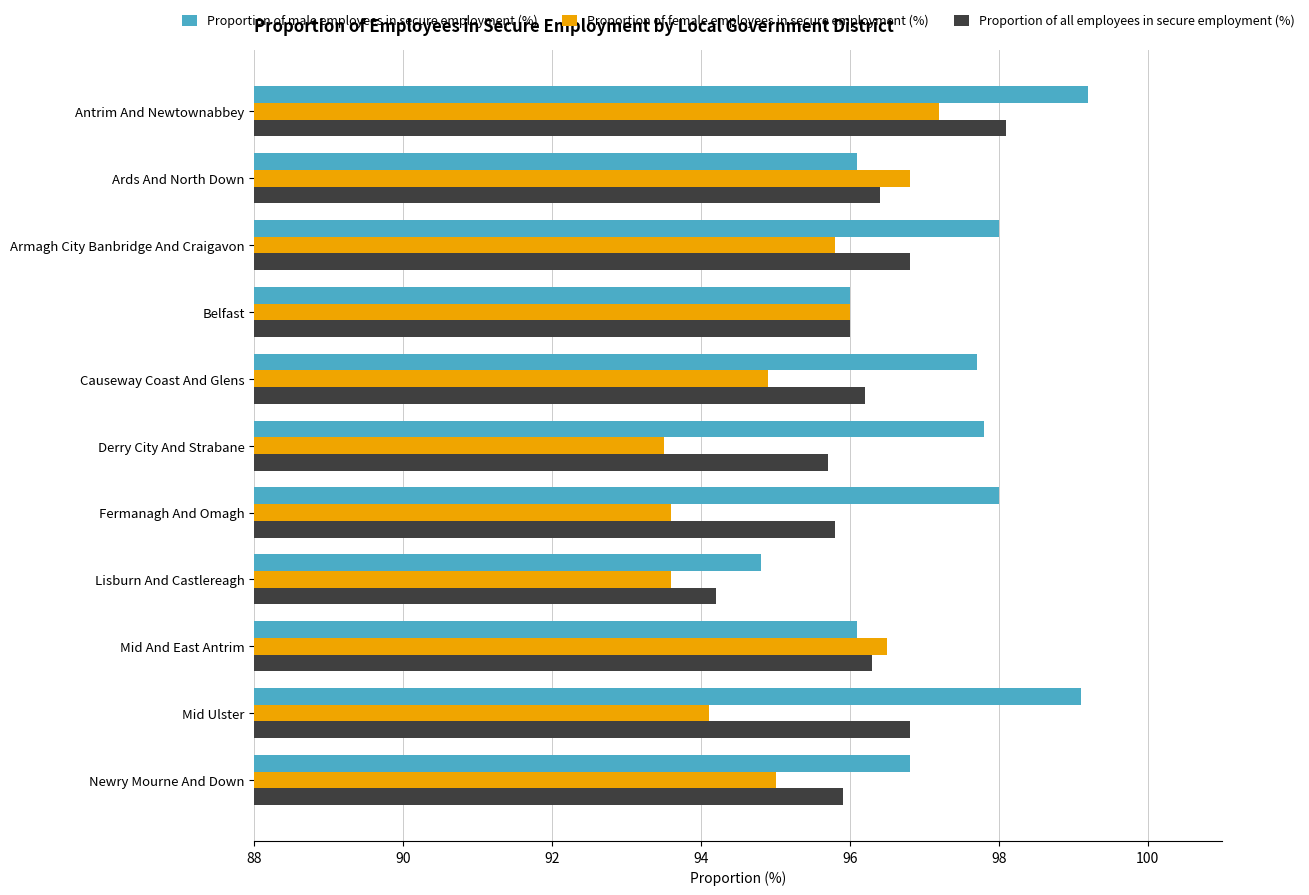

What is the maximum value shown in the chart?

99.2